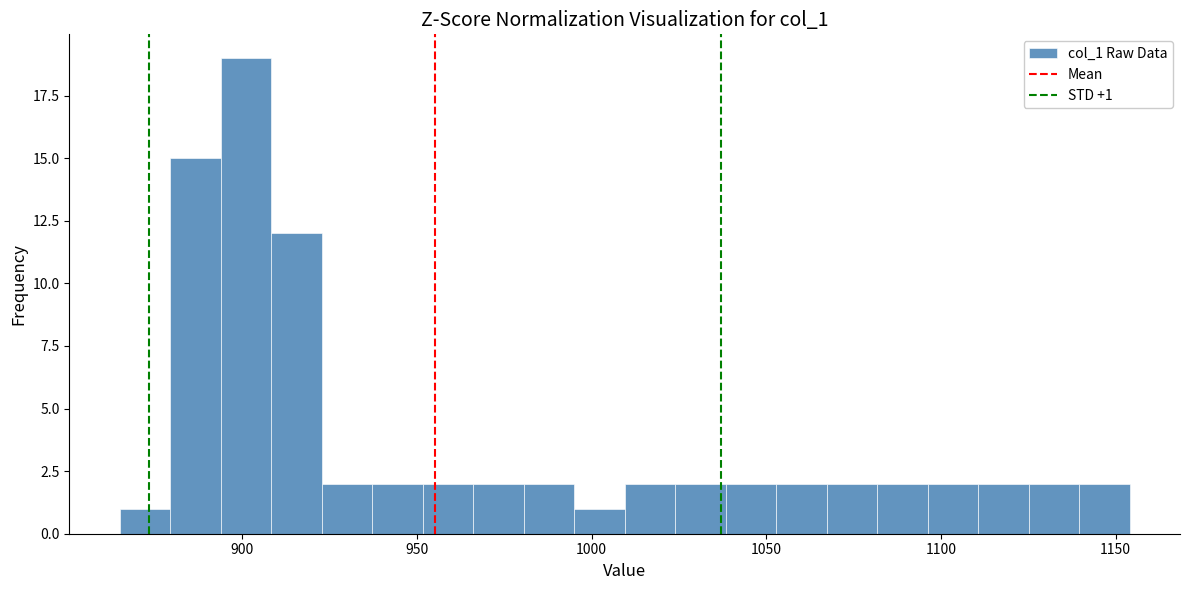

Read against the x-axis, roughly where is the centre of the tallest bar?

900